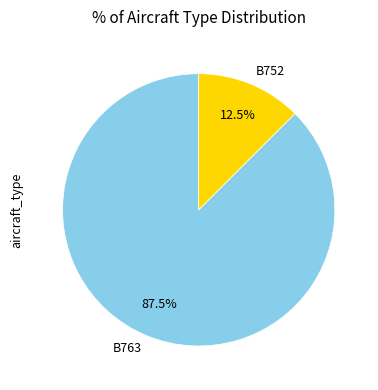

Between B752 and B763, which is larger?

B763